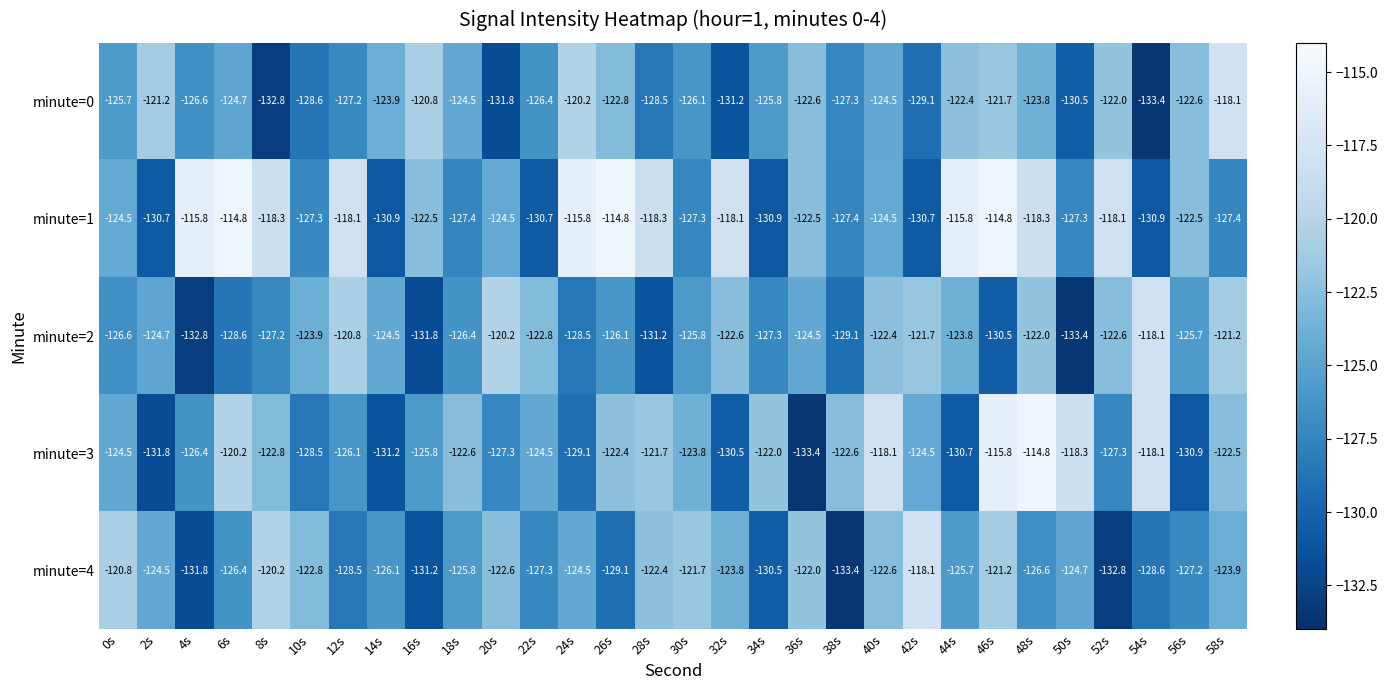

The value of minute=0 at 50s is -130.5. True or false?

True